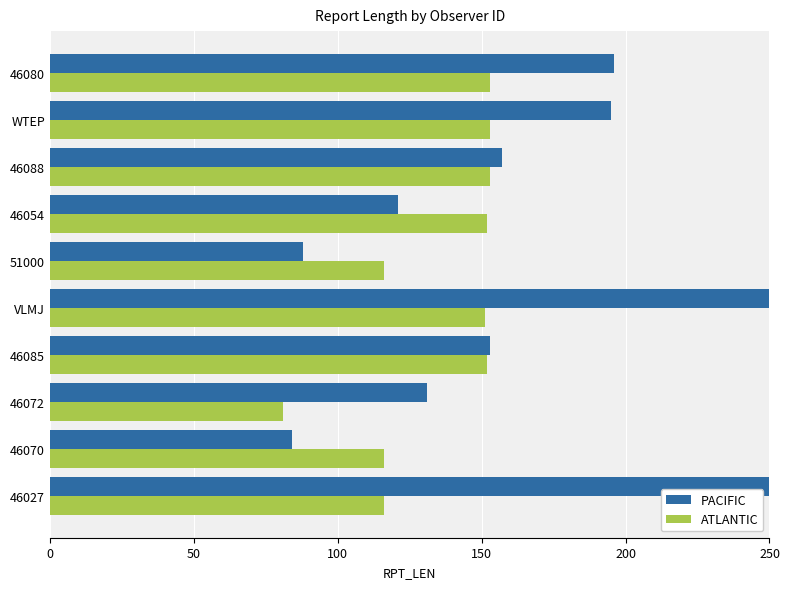

Reading right to left, extract all data points from this chart.

PACIFIC: 196	195	157	121	88	465	153	131	84	502
ATLANTIC: 153	153	153	152	116	151	152	81	116	116